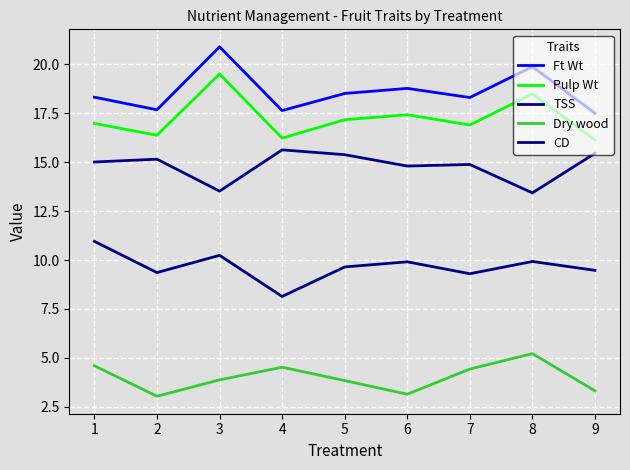

True or false: CD and Pulp Wt cross at least once.

False